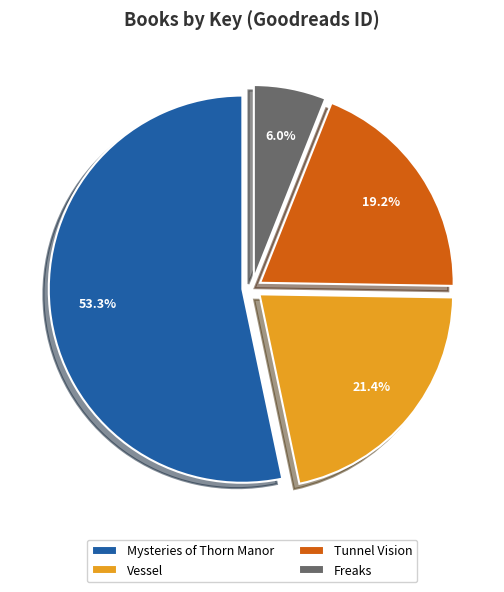

Count the number of slices in the pie.

4